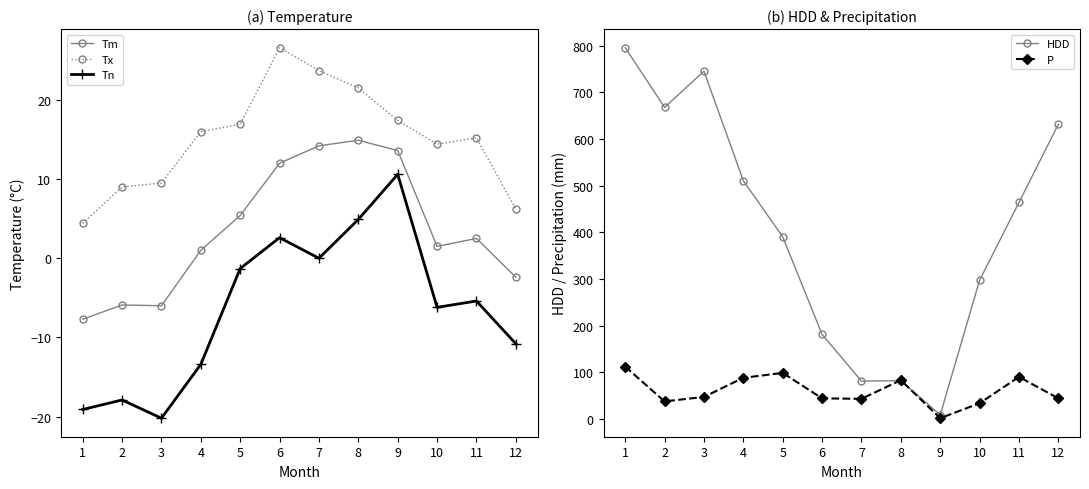

How many values in the Tm series exceed 2?

6